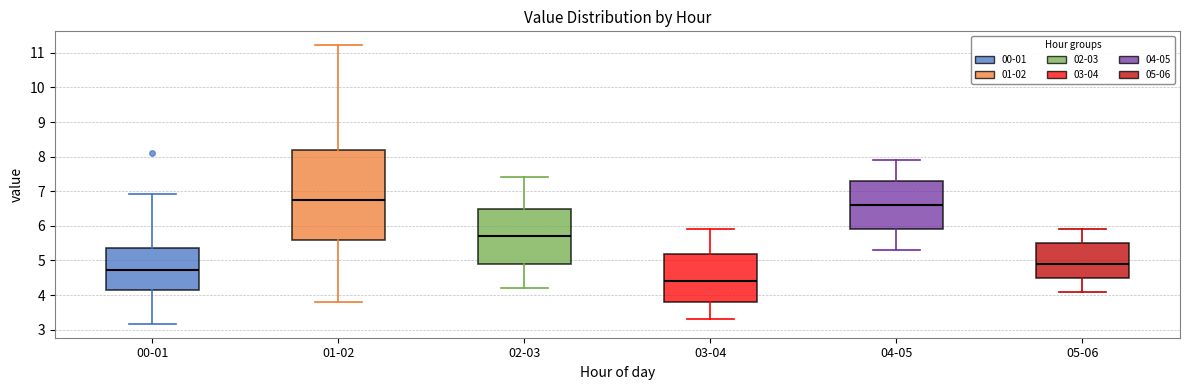

Which box has the highest median line?

01-02